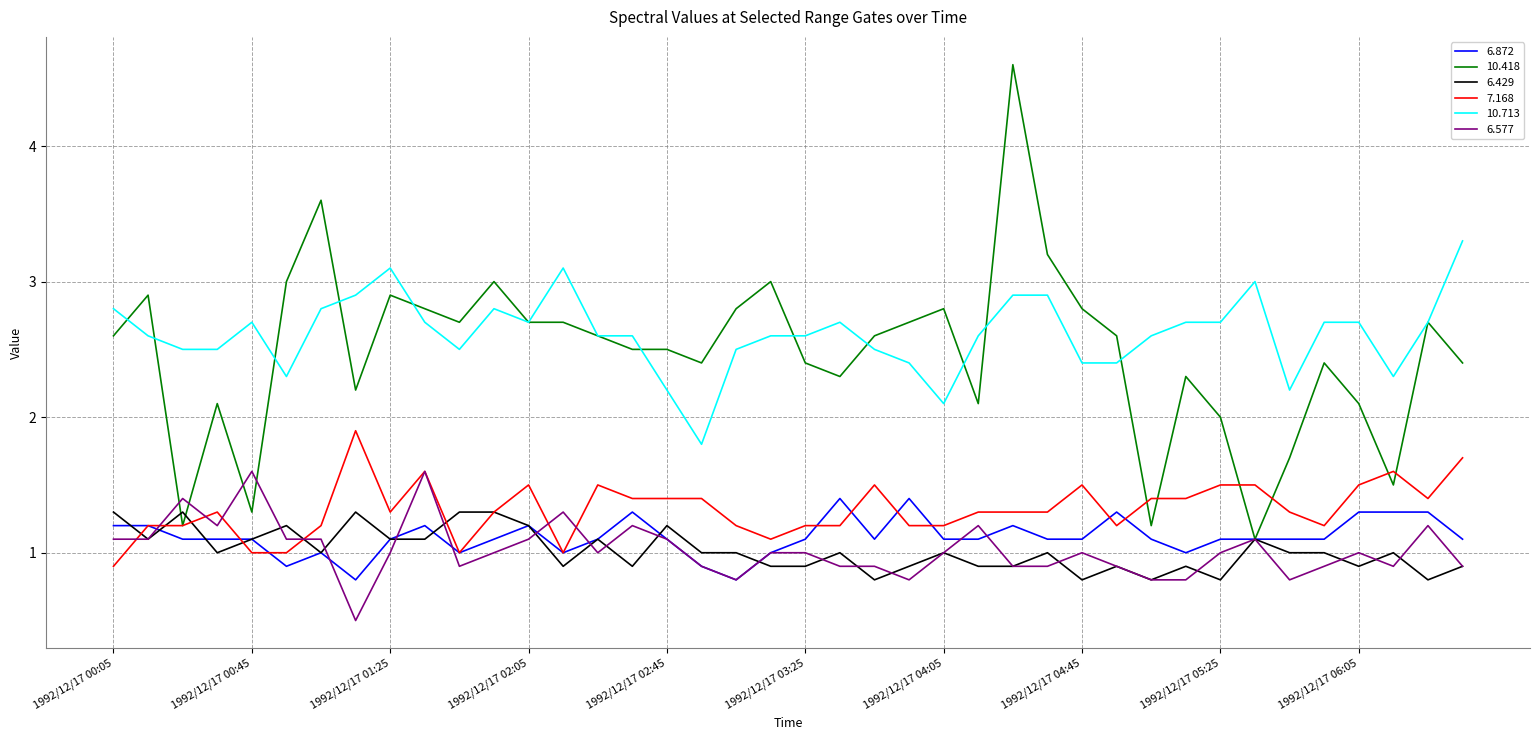

True or false: 10.713 and 6.577 intersect in this chart.

False